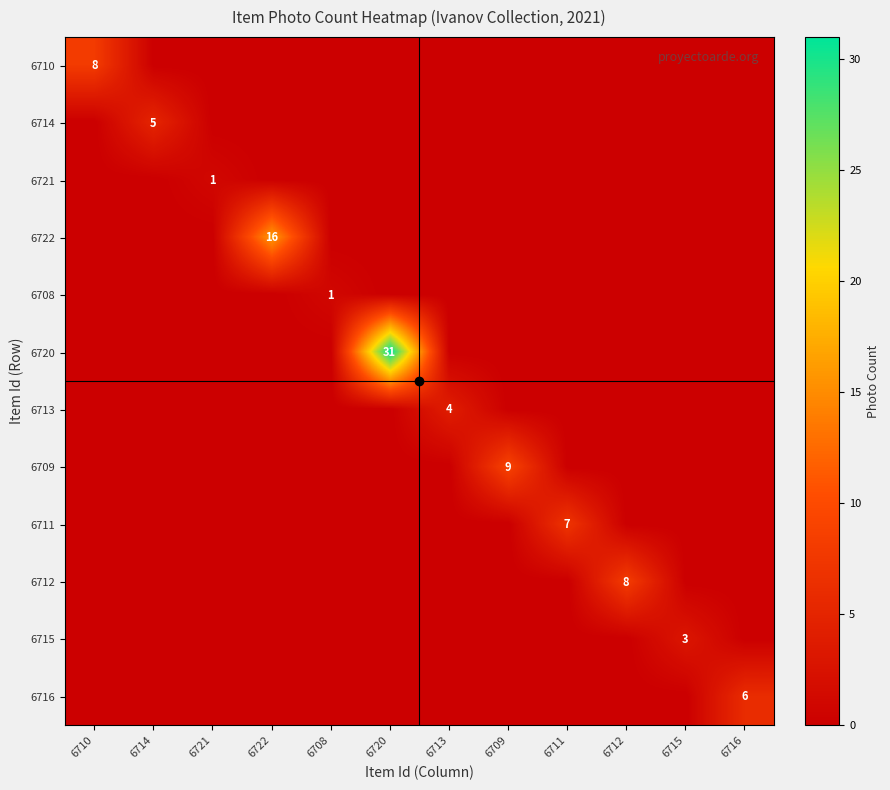

True or false: 6721 has a value of 1 at 6713.

False